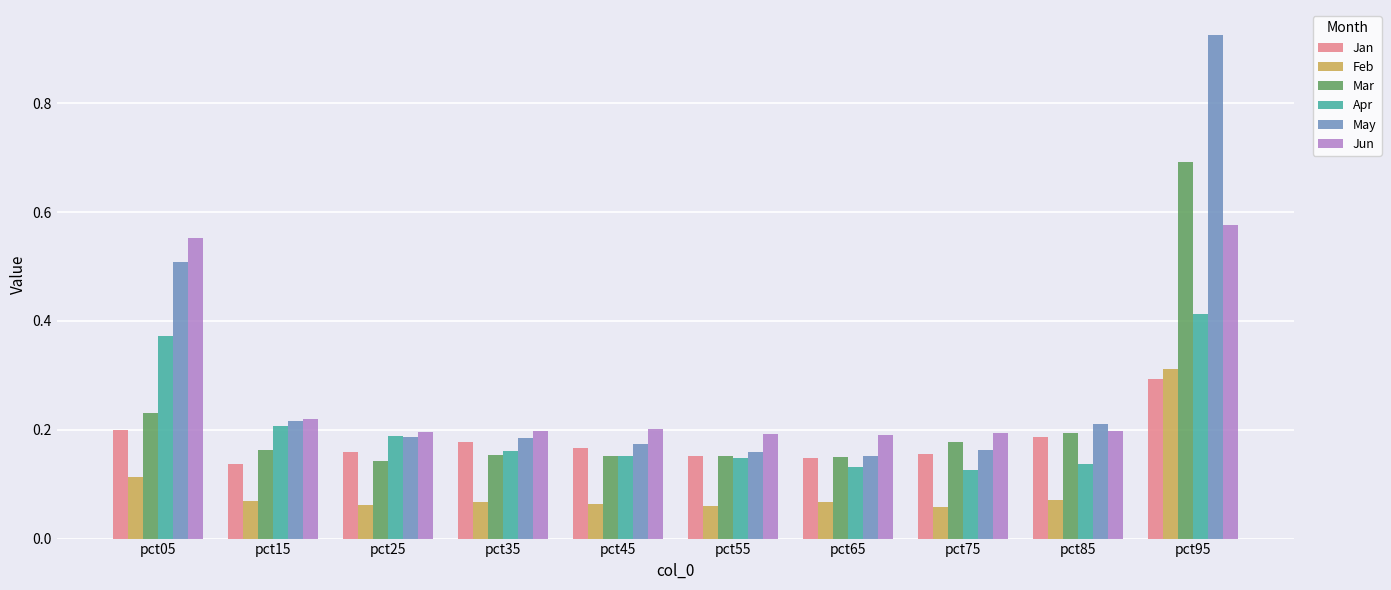

Count the Feb values in the range 0 to 1.

10